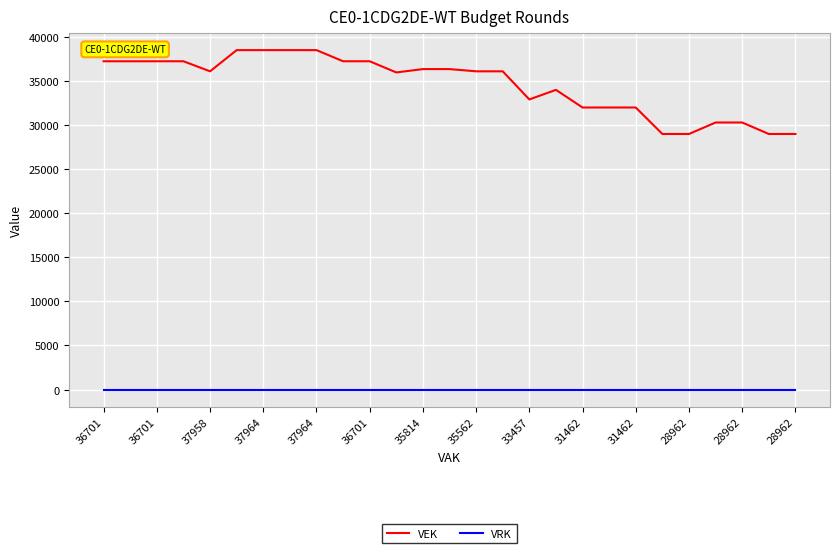

How many lines are shown in the chart?

2